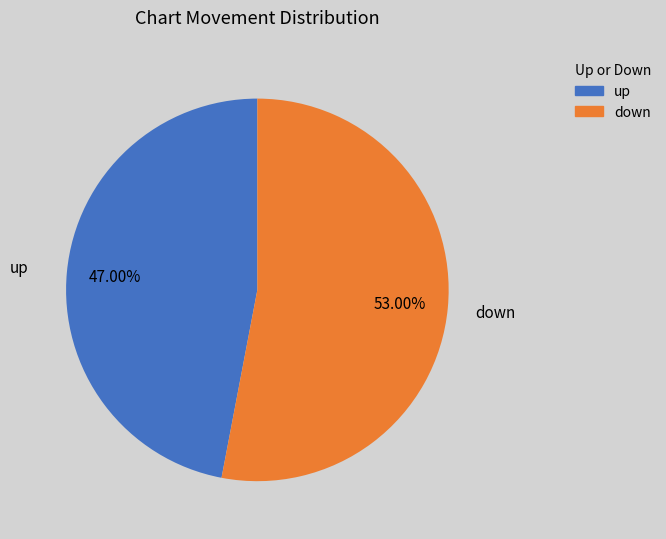

Between down and up, which is larger?

down